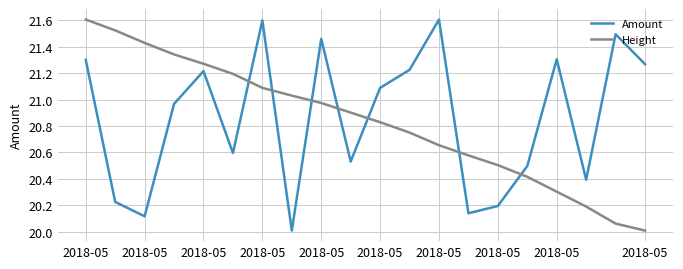

What is the difference between the maximum and minimum values in the Height series?

1.6